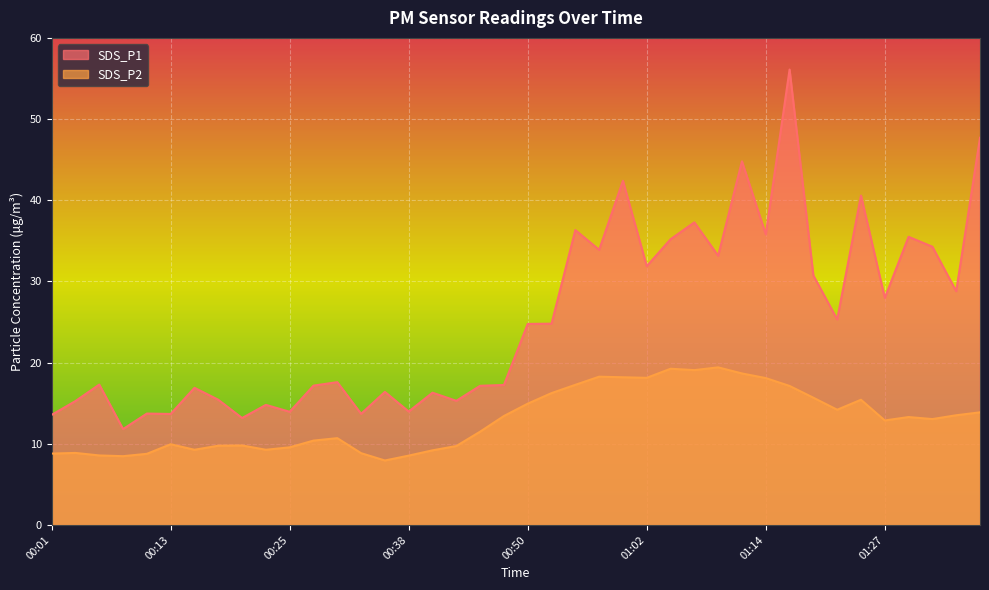

At which label is SDS_P1 closest to 33?

01:09